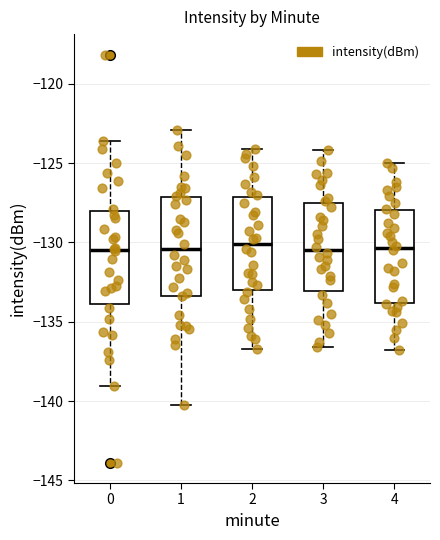

Where is the lower edge of the box at x = 1 on the y-axis? The values are not printed on the chart, so give them approximately, as read against the axis.

-133.5